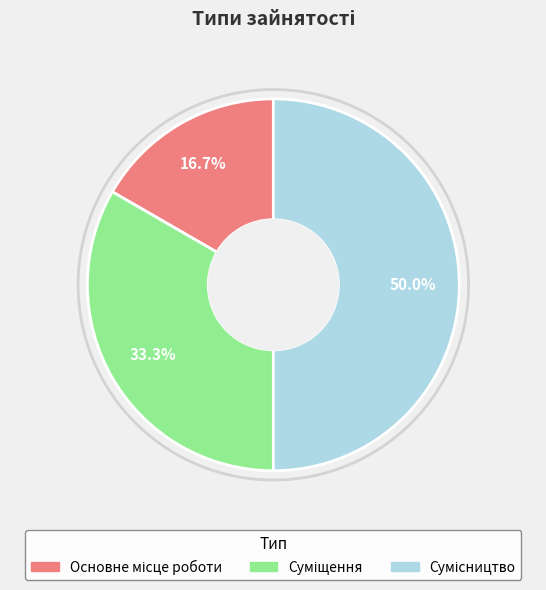

Count the number of slices in the pie.

3